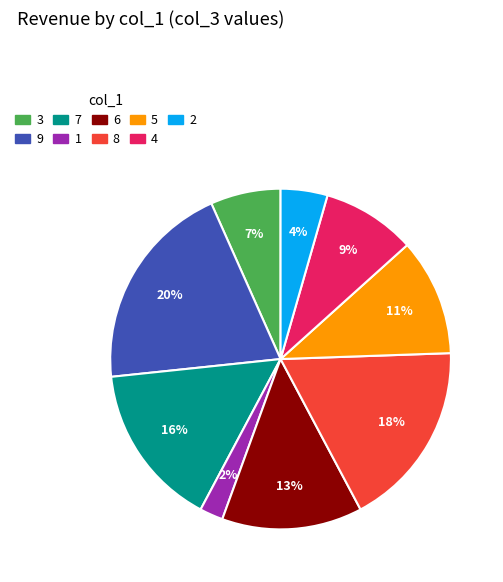

What is the largest slice in the pie chart?

9